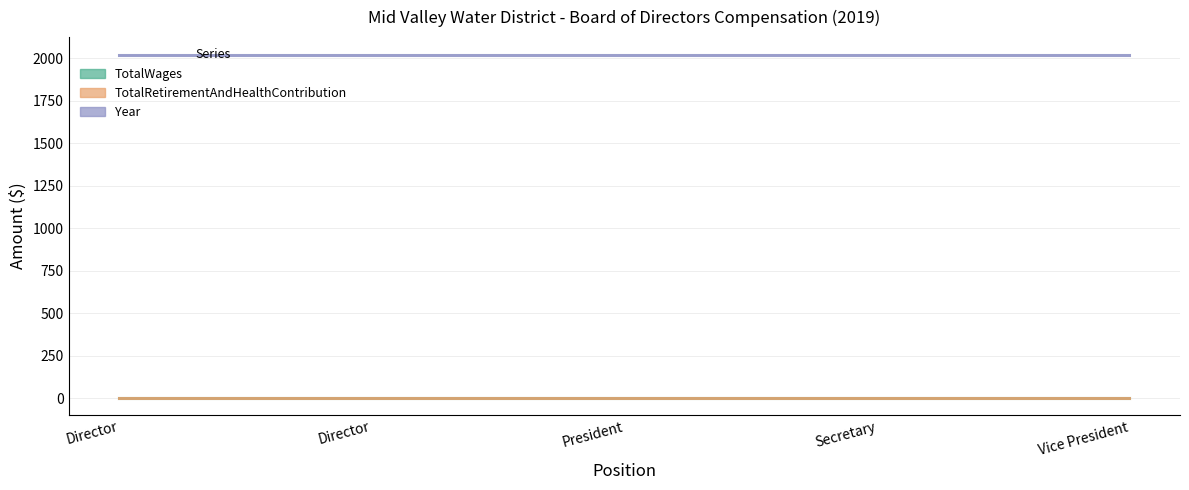

Reading left to right, extract all data points from this chart.

TotalWages: Director=0	Director=0	President=0	Secretary=0	Vice President=0
TotalRetirementAndHealthContribution: Director=0	Director=0	President=0	Secretary=0	Vice President=0
Year: Director=2019	Director=2019	President=2019	Secretary=2019	Vice President=2019